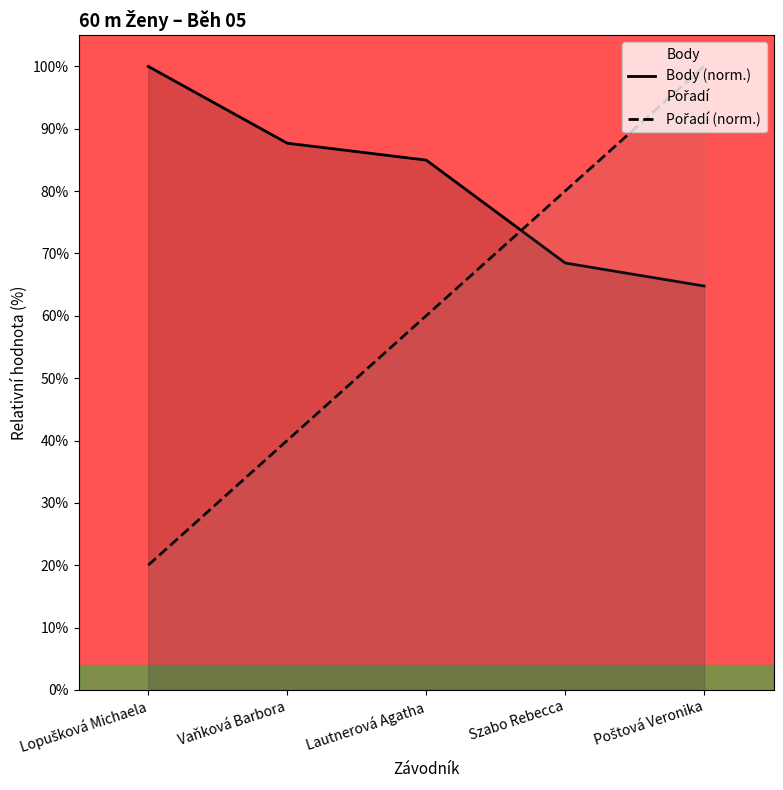

List the labels in order of Body (norm.) value, smallest first.

Poštová Veronika, Szabo Rebecca, Lautnerová Agatha, Vaňková Barbora, Lopušková Michaela